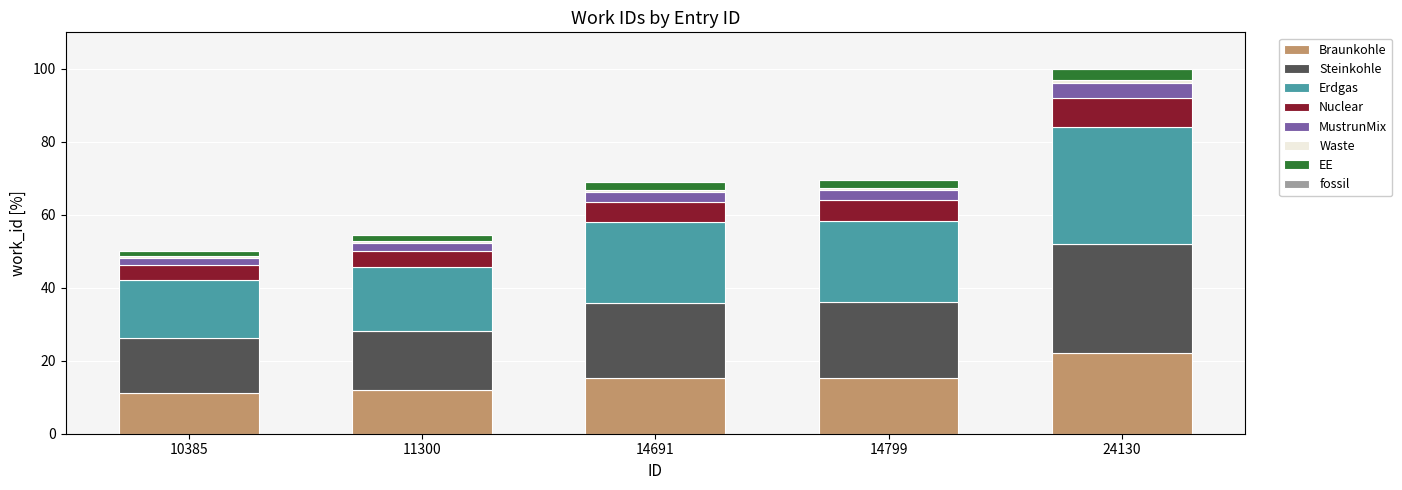

Is it true that Braunkohle equals 15.2 at 14691?

True